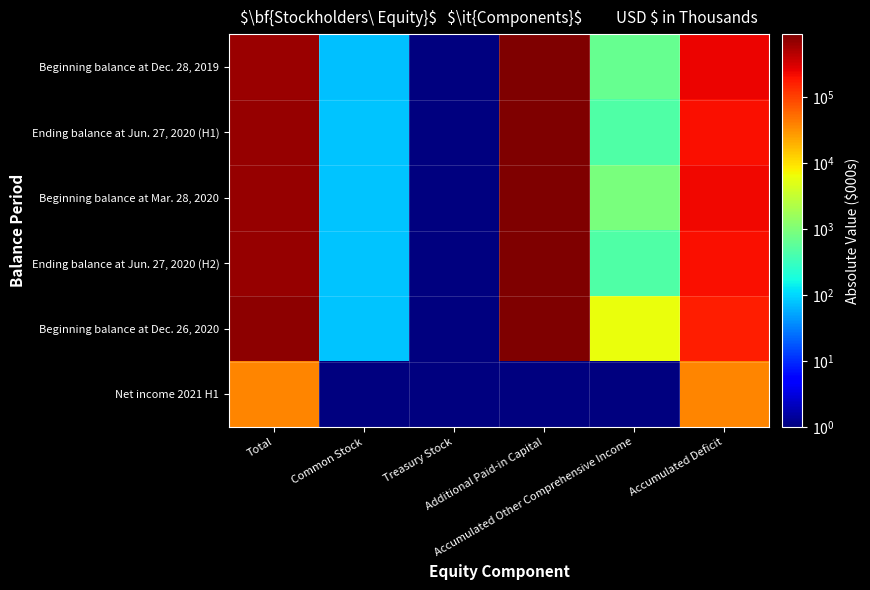

Count the number of data series in this chart.

6